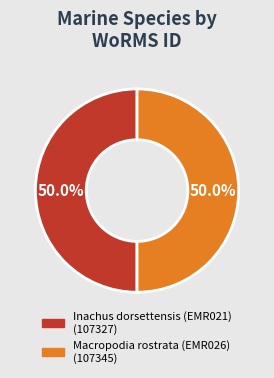

What percentage is the Inachus dorsettensis (EMR021) slice, to the nearest percent?

50%